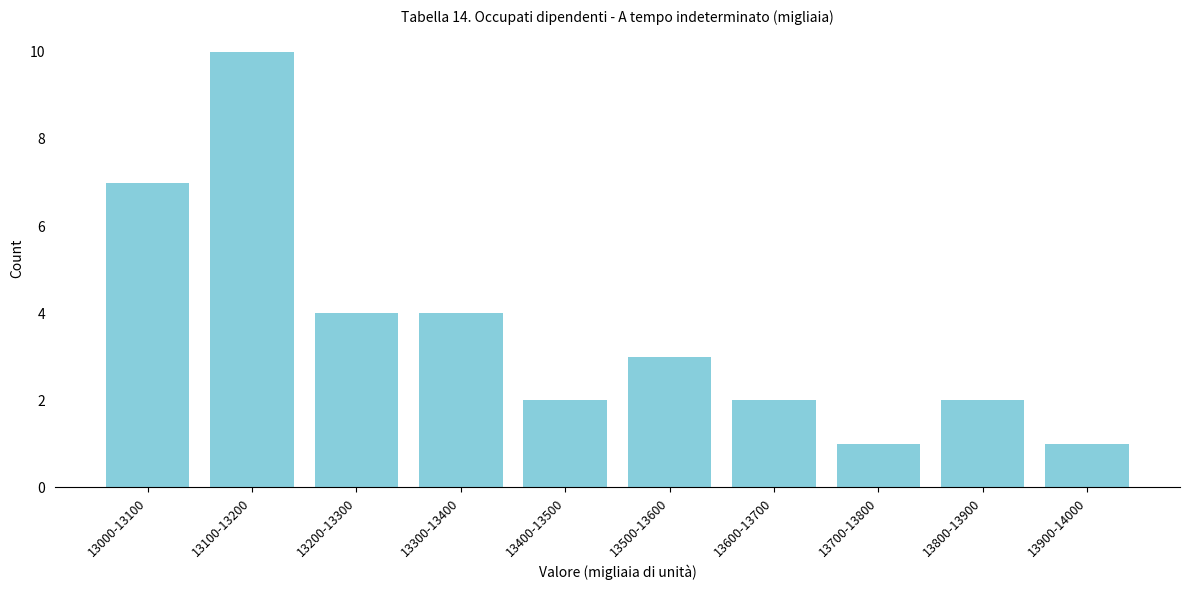

Reading left to right, list all the values displayed in this chart.

7	10	4	4	2	3	2	1	2	1